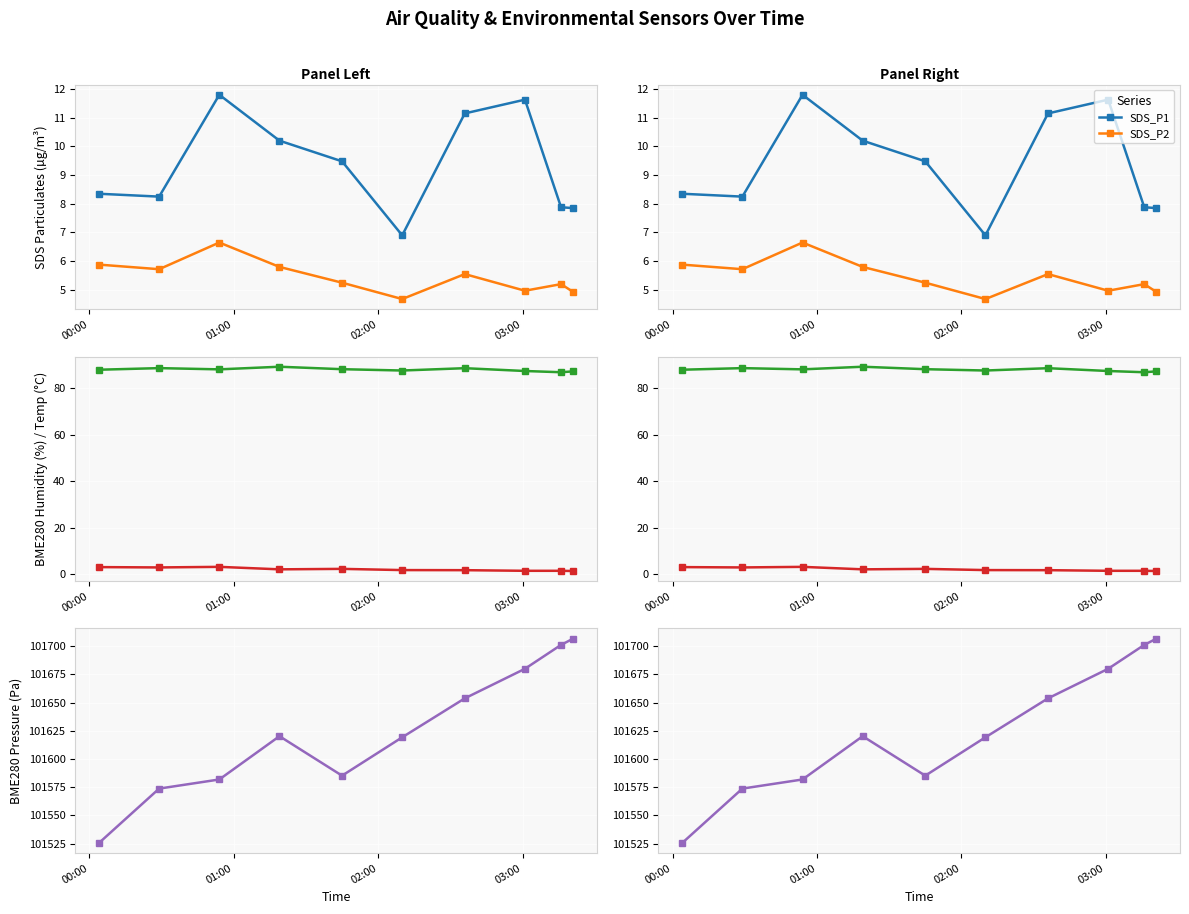

True or false: SDS_P1 and SDS_P2 cross at least once.

False